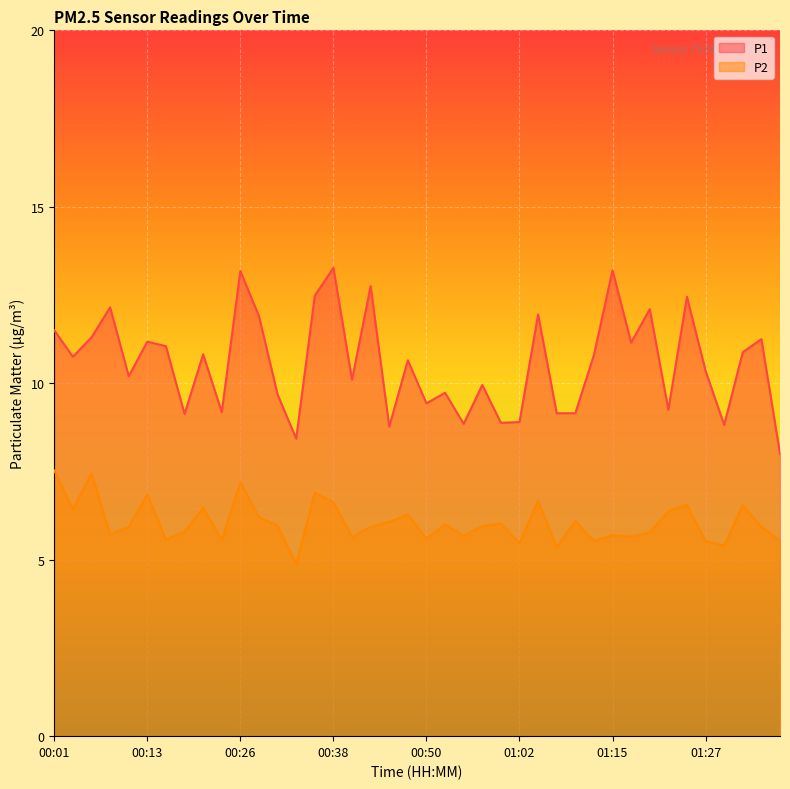

True or false: P1 and P2 intersect in this chart.

False